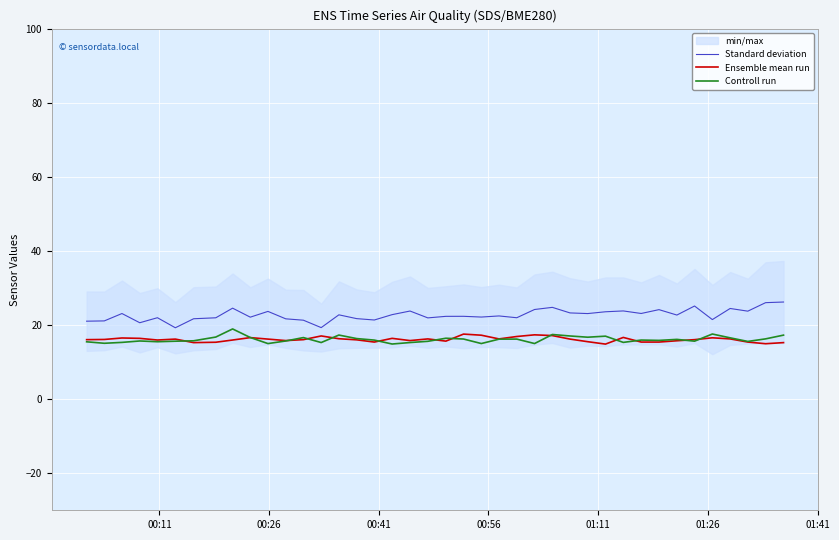

True or false: Standard deviation and Ensemble mean run cross at least once.

False